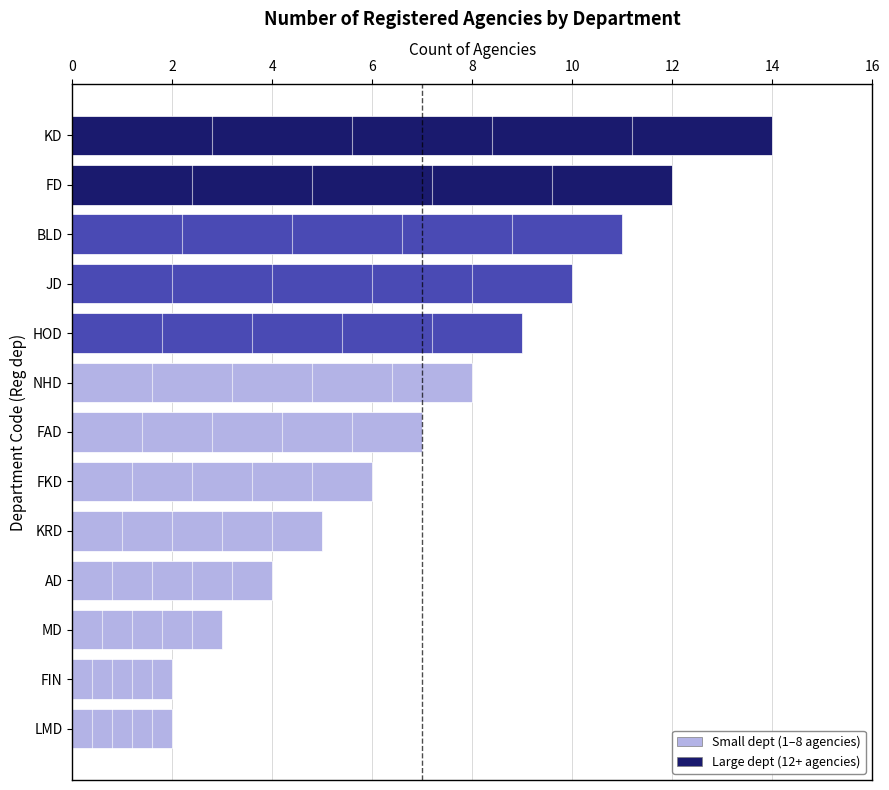

At which label is the value closest to 8?

NHD